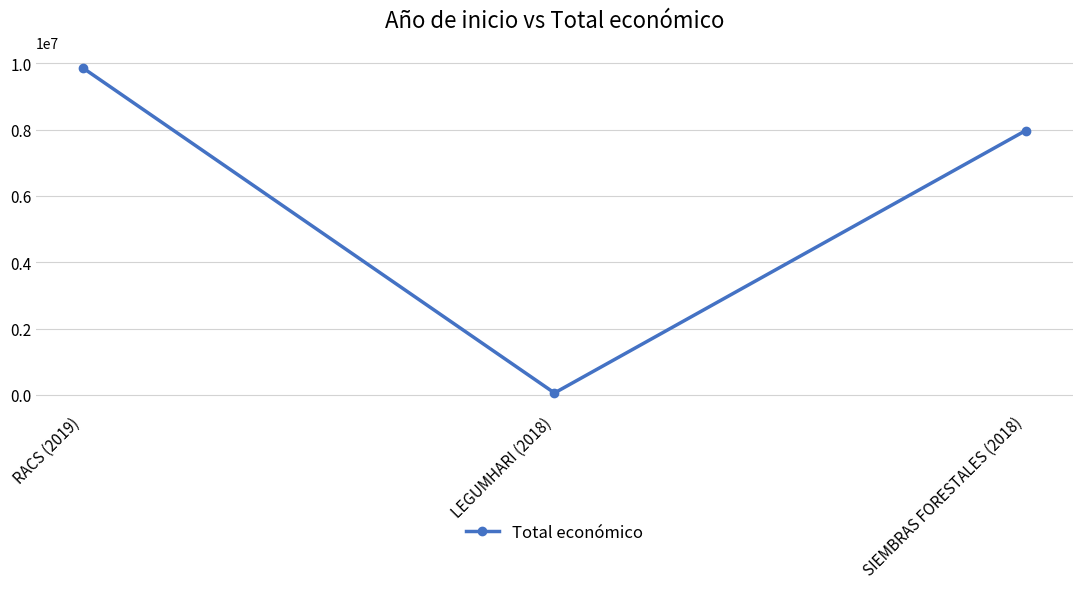

At which category does the chart reach its peak across all series?

RACS (2019)